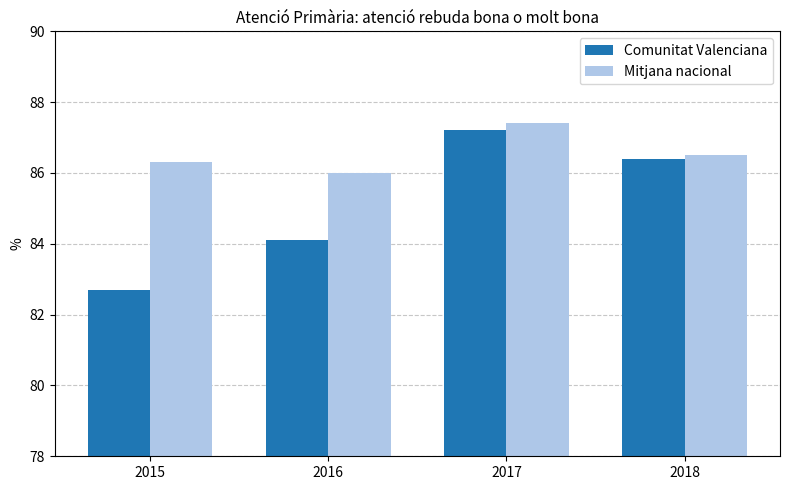

How many Mitjana nacional values are between 86 and 87?

3